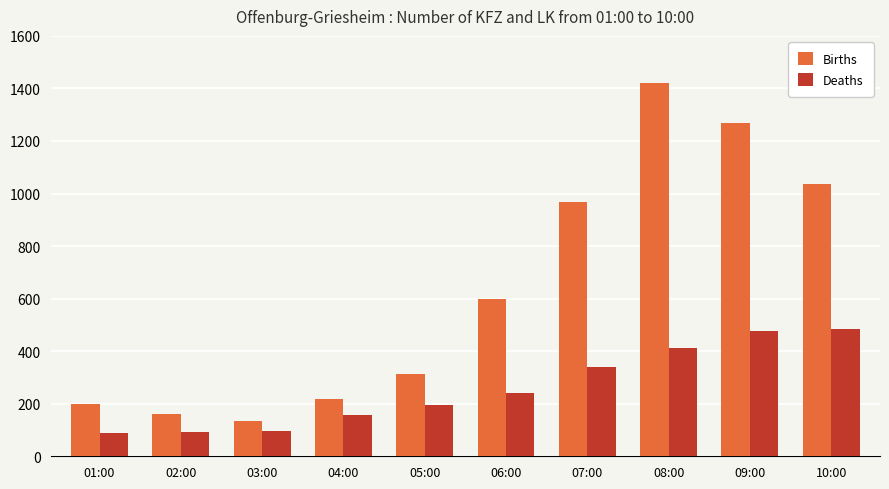

How many distinct data groups are displayed?

2